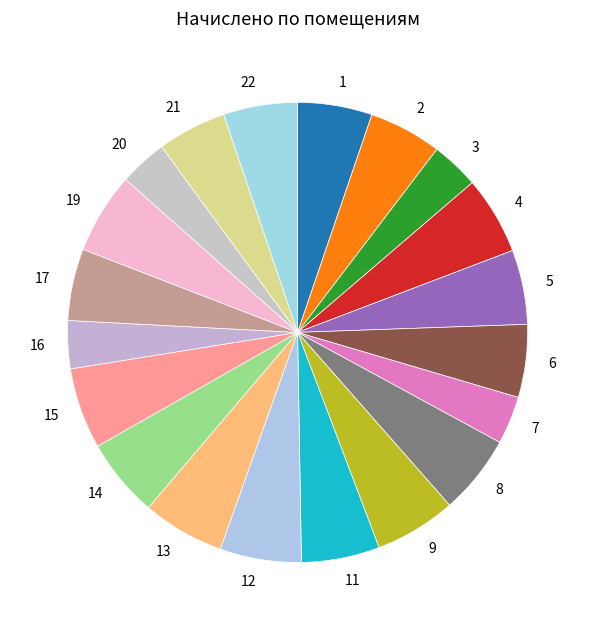

True or false: 1 accounts for 5% of the total.

True